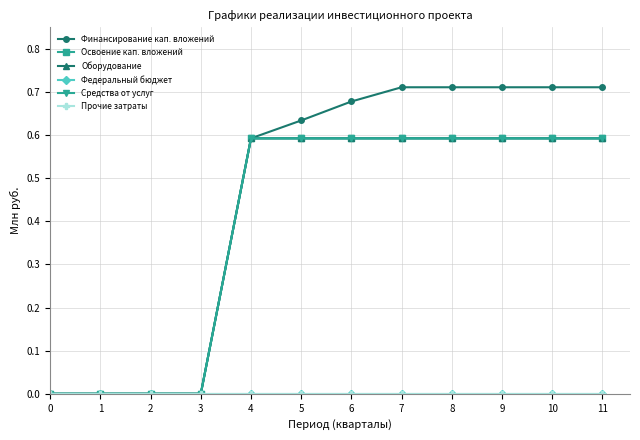

At how many categories does at least one series exceed 0?

8